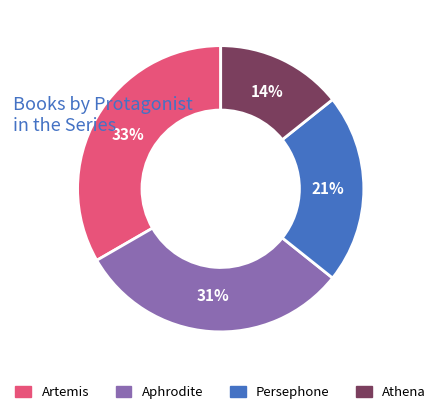

What percentage is the Persephone slice, to the nearest percent?

21%